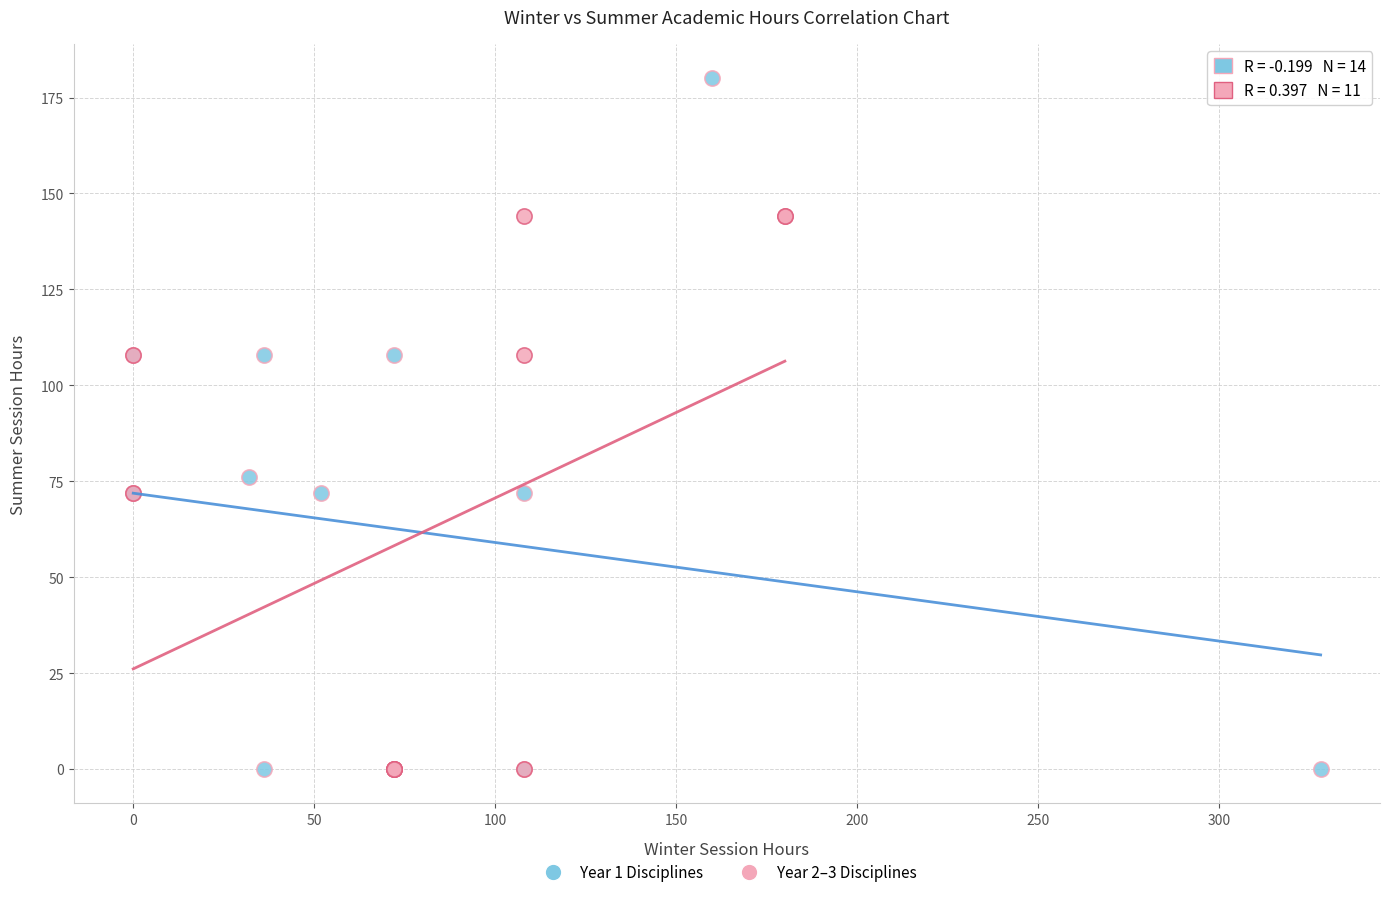

Which series contains the highest Y value?

Year 1 Disciplines